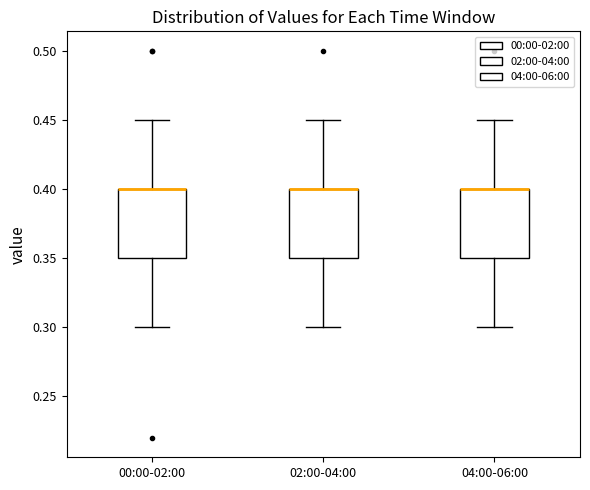

Where is the lower edge of the box for 00:00-02:00 on the y-axis? The values are not printed on the chart, so give them approximately, as read against the axis.

0.35